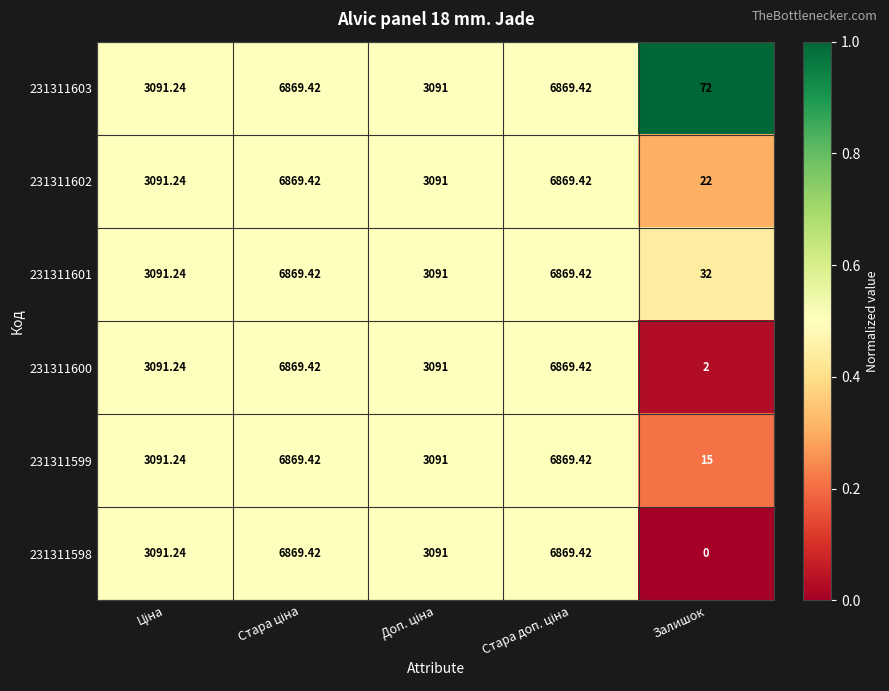

Which category has the lowest value across all series?

Залишок